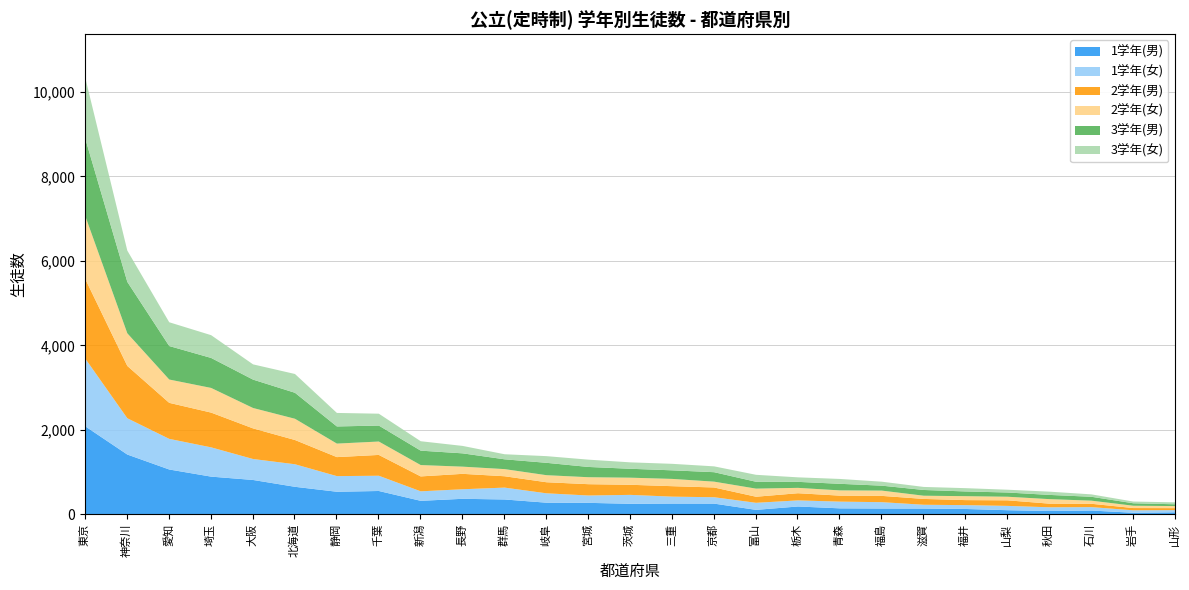

Which series ends up on top after the final intersection of 2学年(女) and 2学年(男)?

2学年(男)